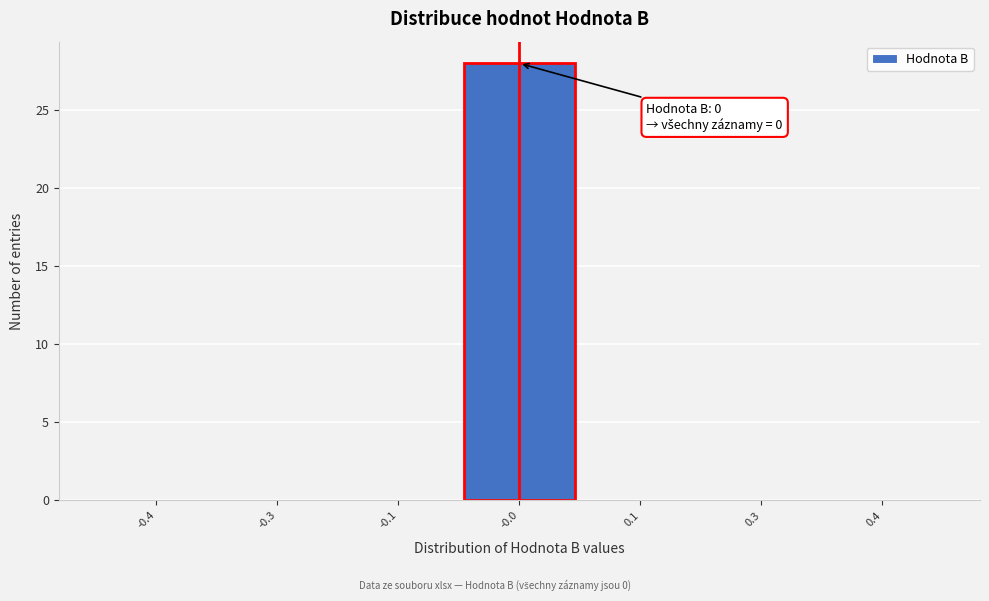

Reading left to right, extract all data points from this chart.

-0.4=0	-0.3=0	-0.1=0	-0.0=28	0.1=0	0.3=0	0.4=0